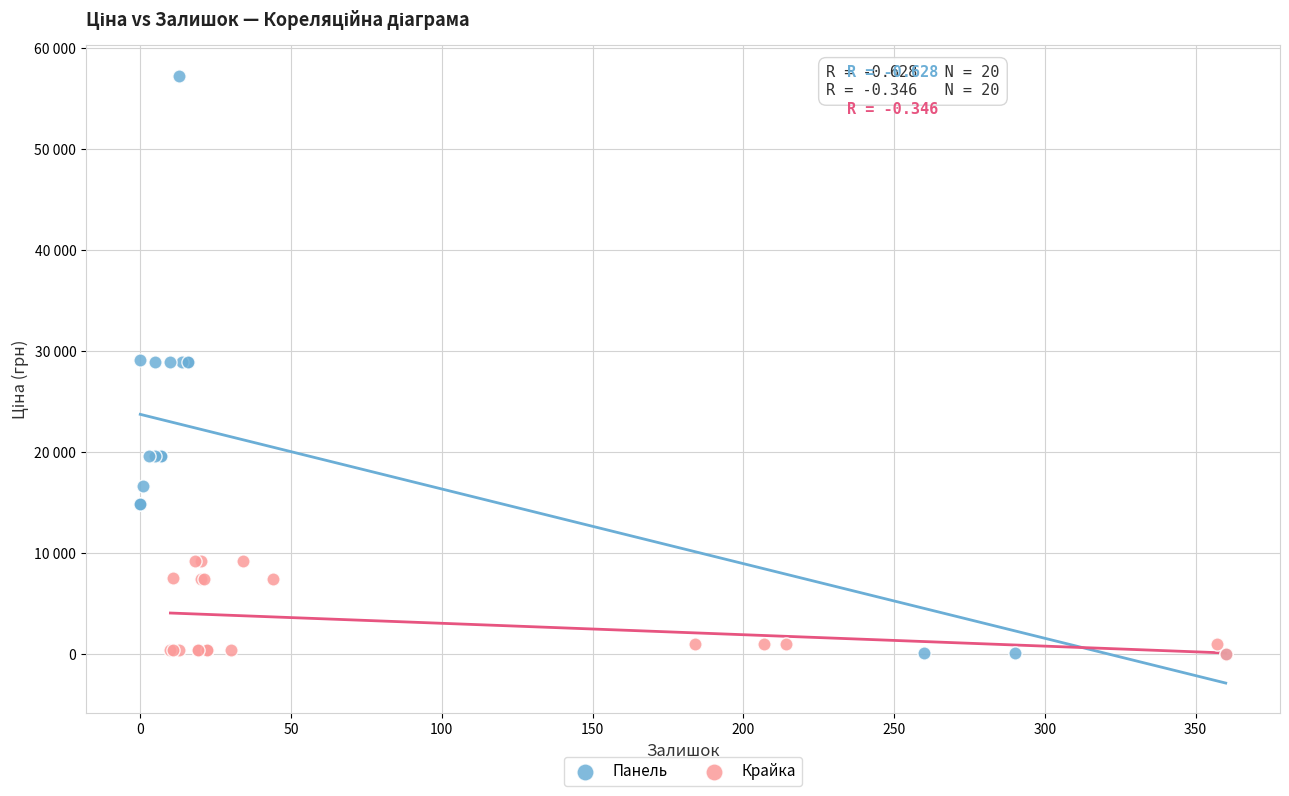

Which series contains the highest Y value?

Панель